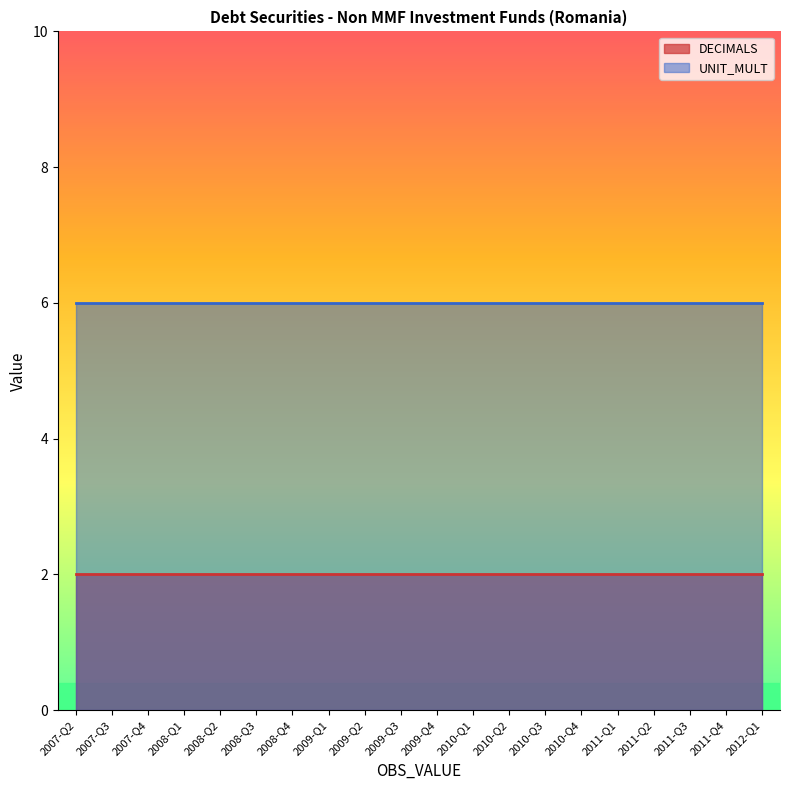

What is the sum of the UNIT_MULT values at 2007-Q2 and 2010-Q4?

12